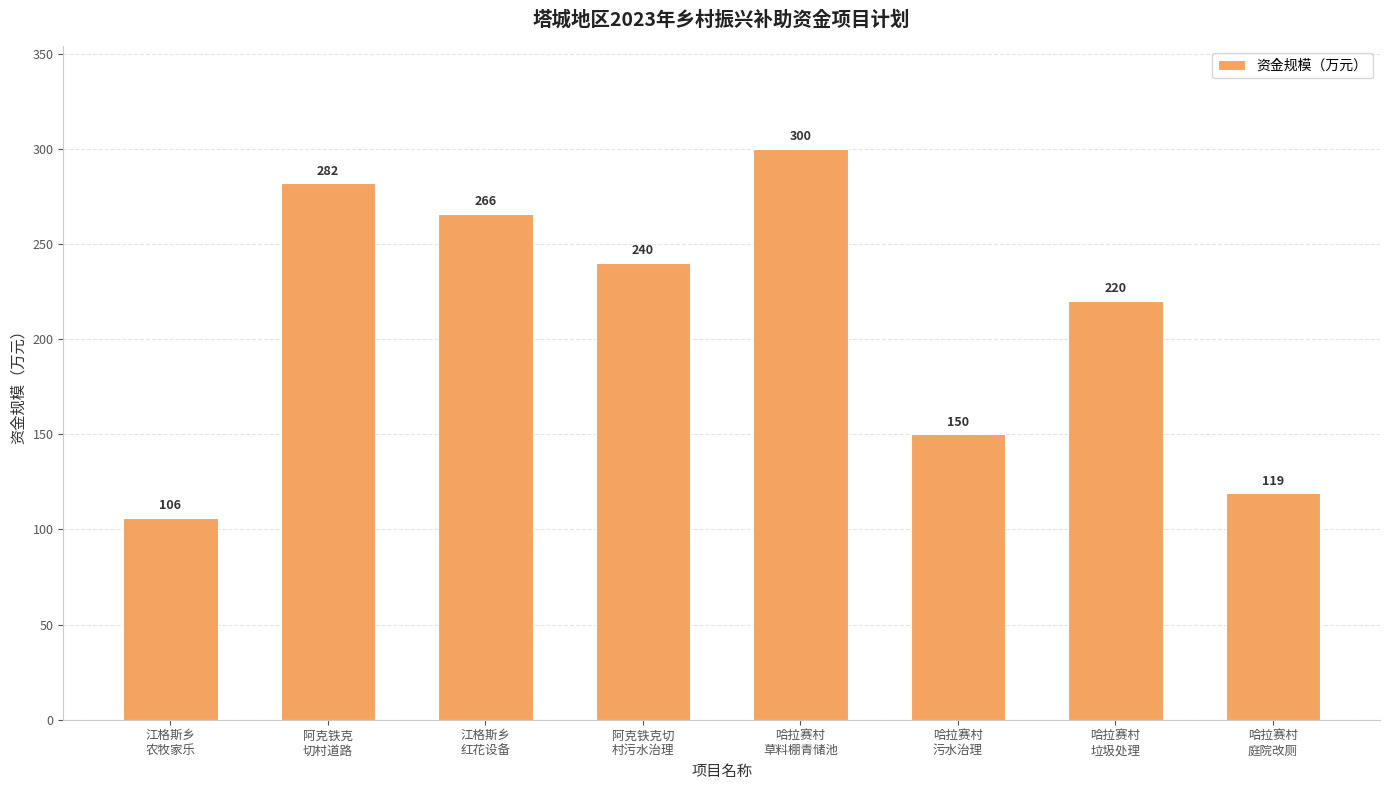

Does the chart contain stacked bars?

No